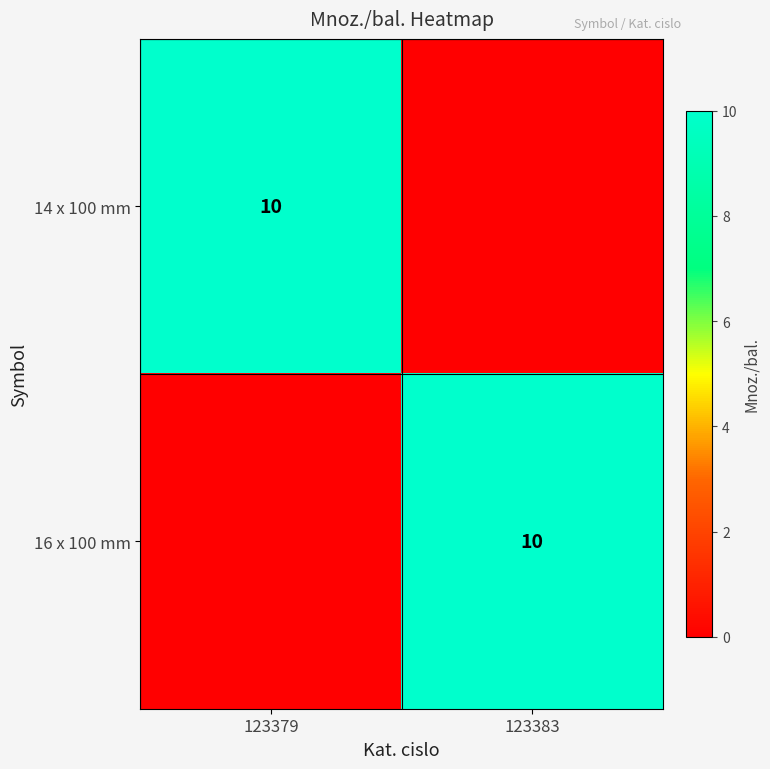

True or false: 16 x 100 mm has a value of 5 at 123383.

False